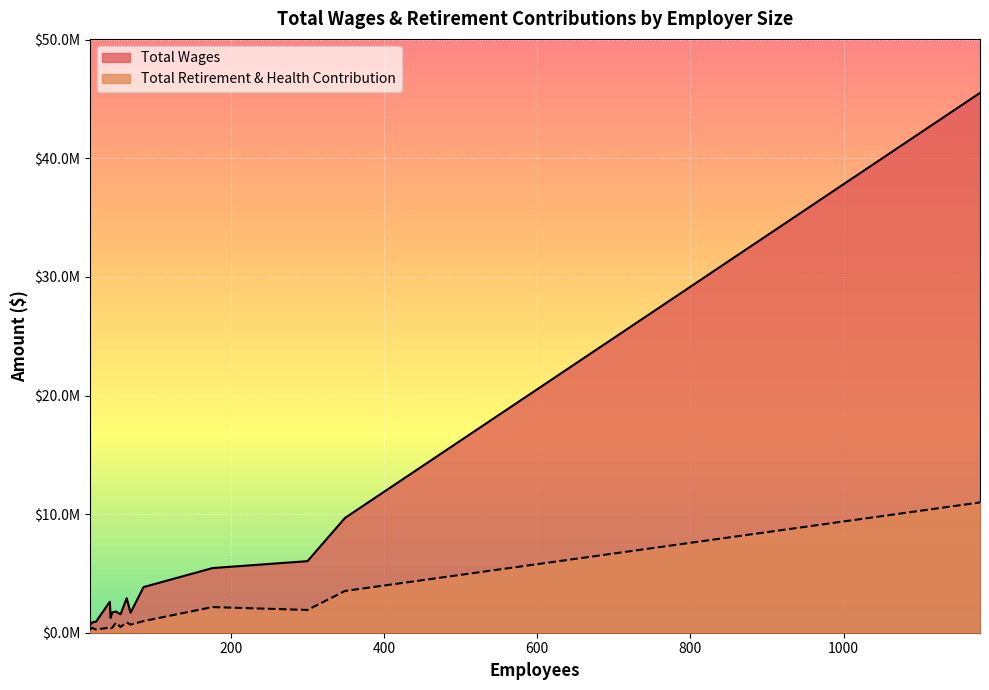

At how many categories does at least one series exceed 44923635?

1